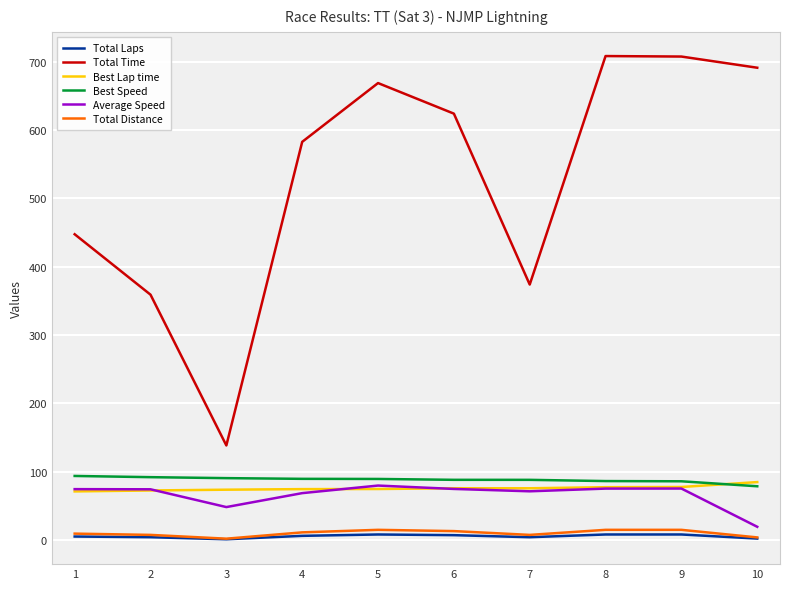

At which label does Total Time first exceed 624?

5